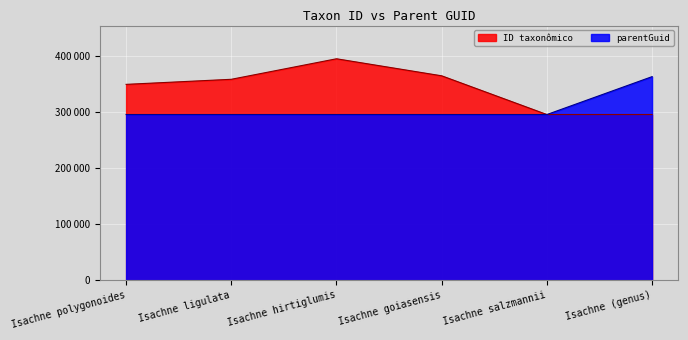

List the series in order of their peak value, highest first.

ID taxonômico, parentGuid